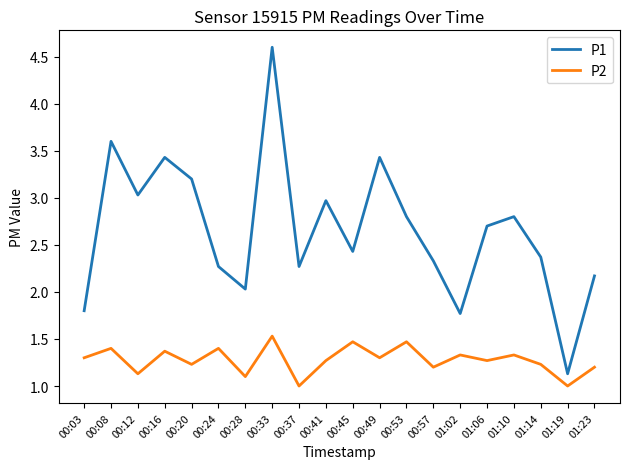

Which category has the highest value across all series?

00:33